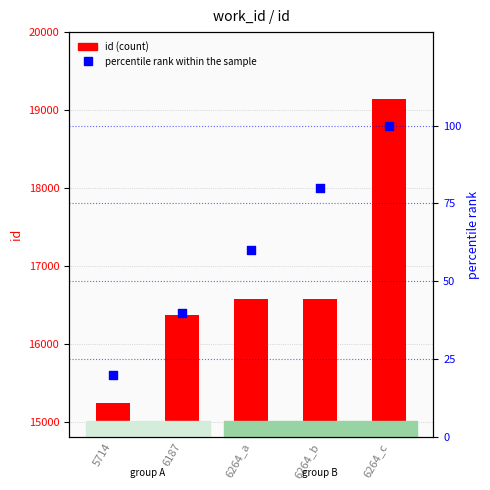

Which series contains the lowest Y value?

percentile rank within the sample